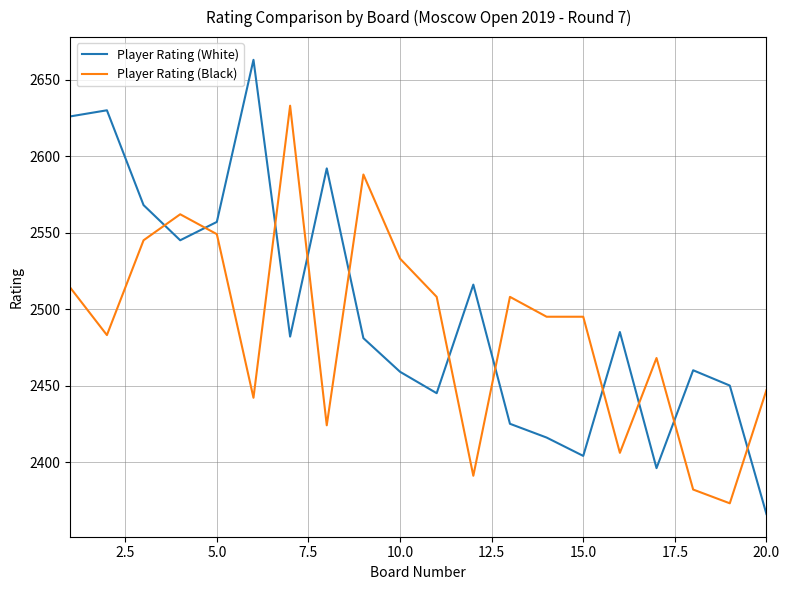

What is the maximum value shown in the chart?

2663